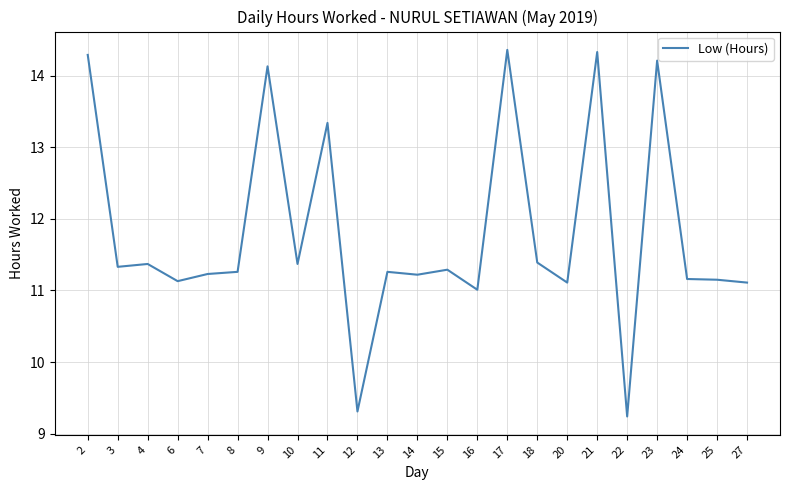

At which category does the chart reach its minimum across all series?

22